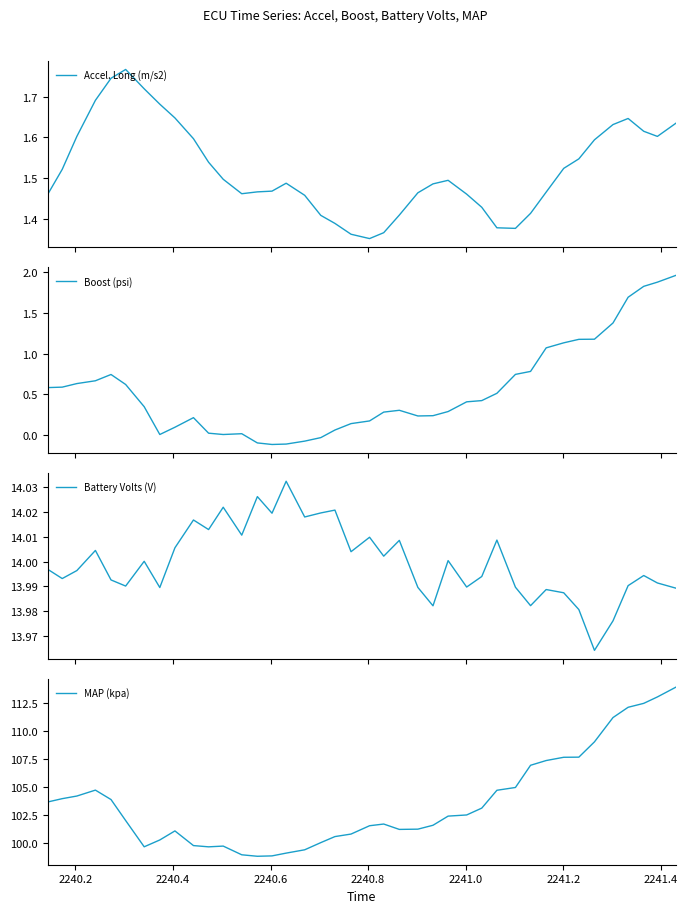

What is the minimum value for MAP (kpa)?

98.8